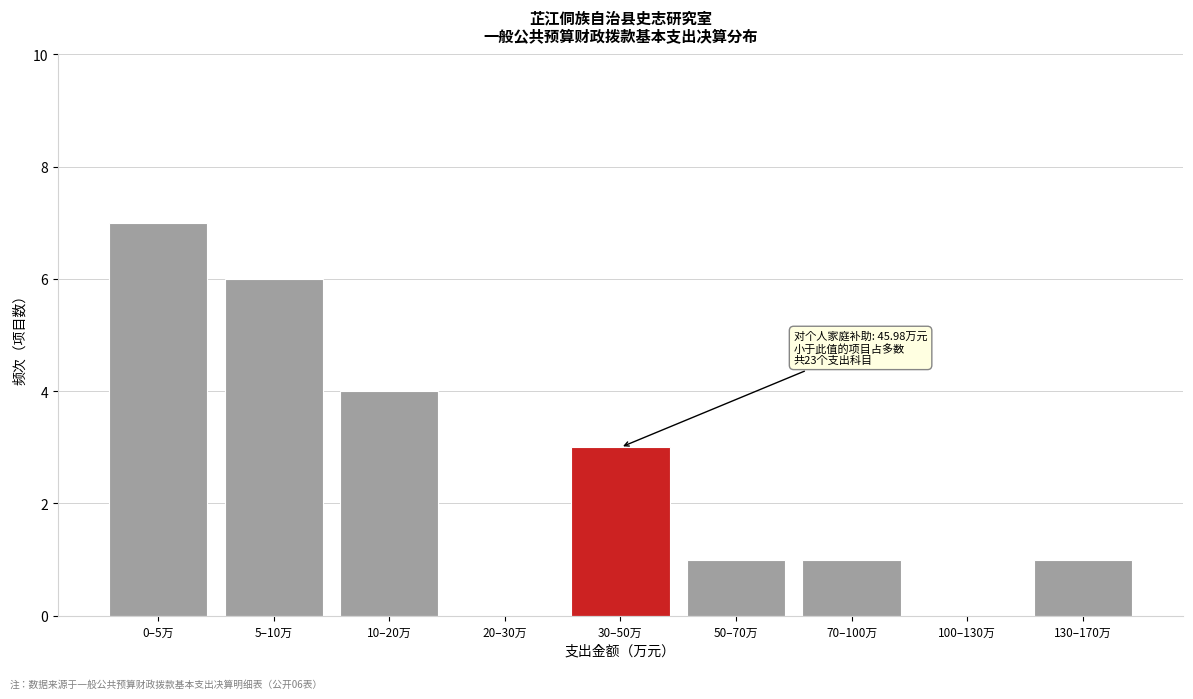

Reading right to left, what are all the values shown in this chart?

130–170万=1	100–130万=0	70–100万=1	50–70万=1	30–50万=3	20–30万=0	10–20万=4	5–10万=6	0–5万=7